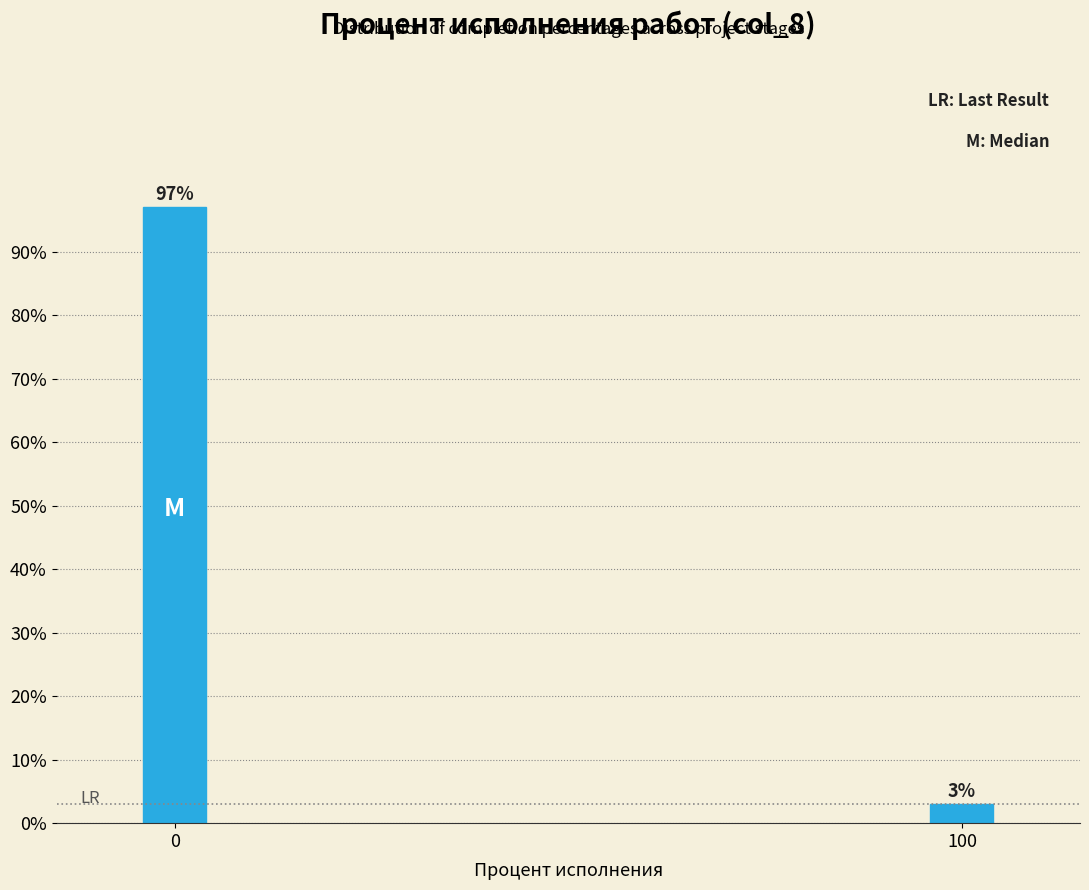

Is it true that the value at 0 is 97.1?

True